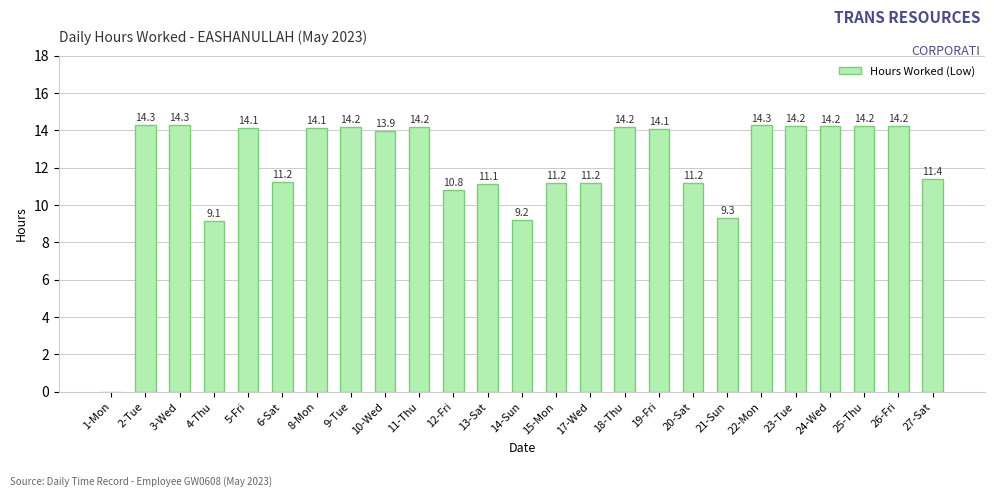

The value at 20-Sat is 11.2. True or false?

True